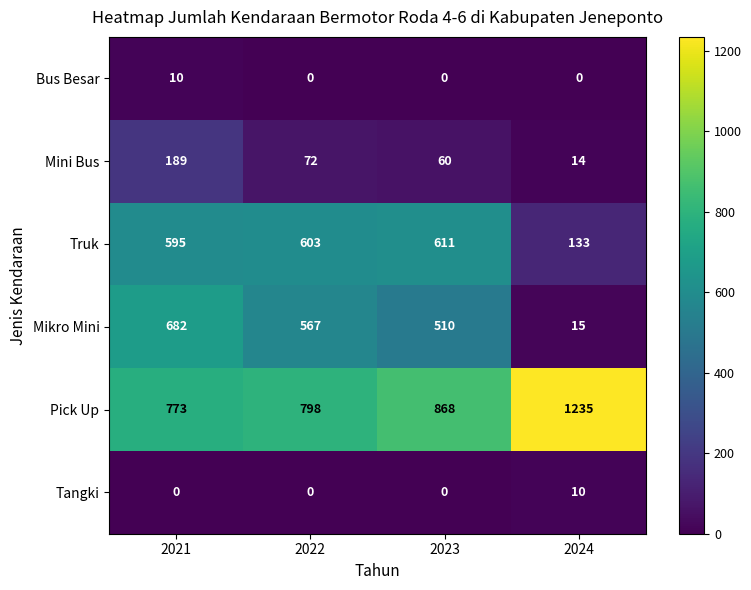

Count the Bus Besar values in the range 0 to 10.

4